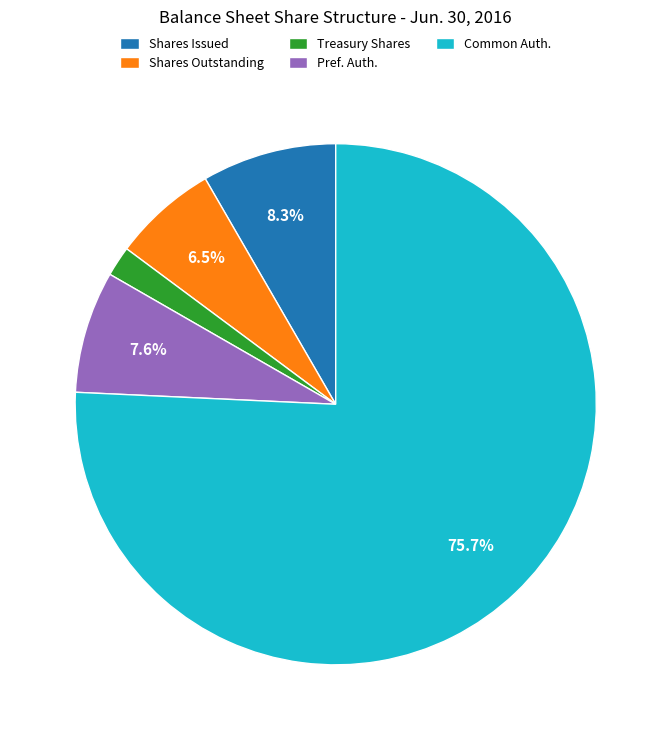

Count the number of slices in the pie.

5